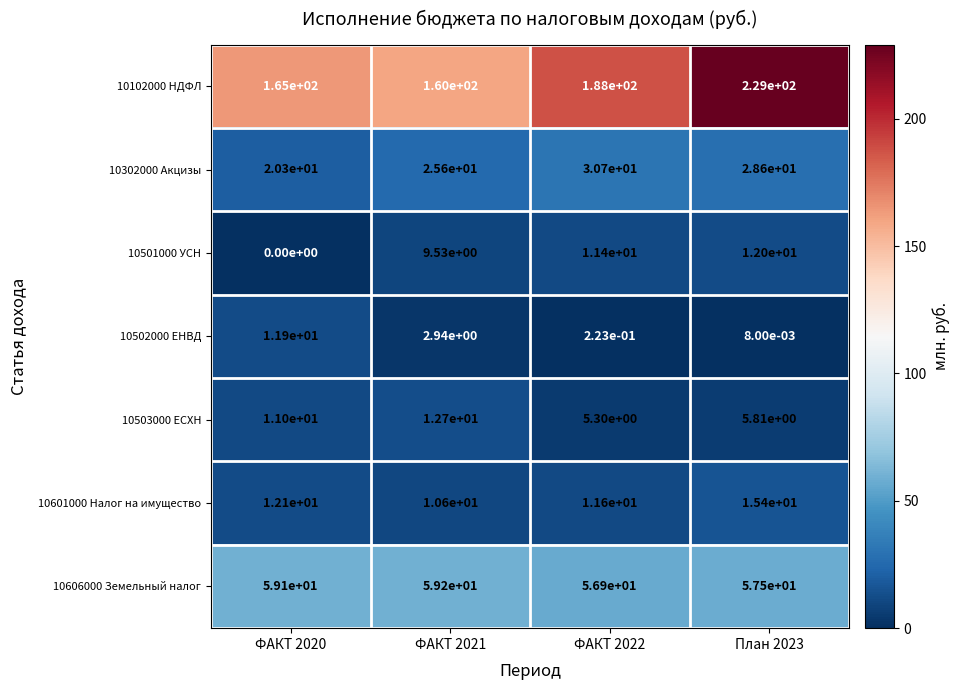

True or false: 10606000 Земельный налог has a value of 22.6 at ФАКТ 2020.

False